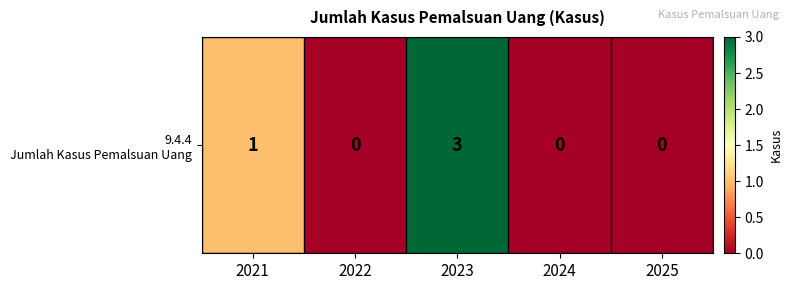

Which category has the lowest value across all series?

2022